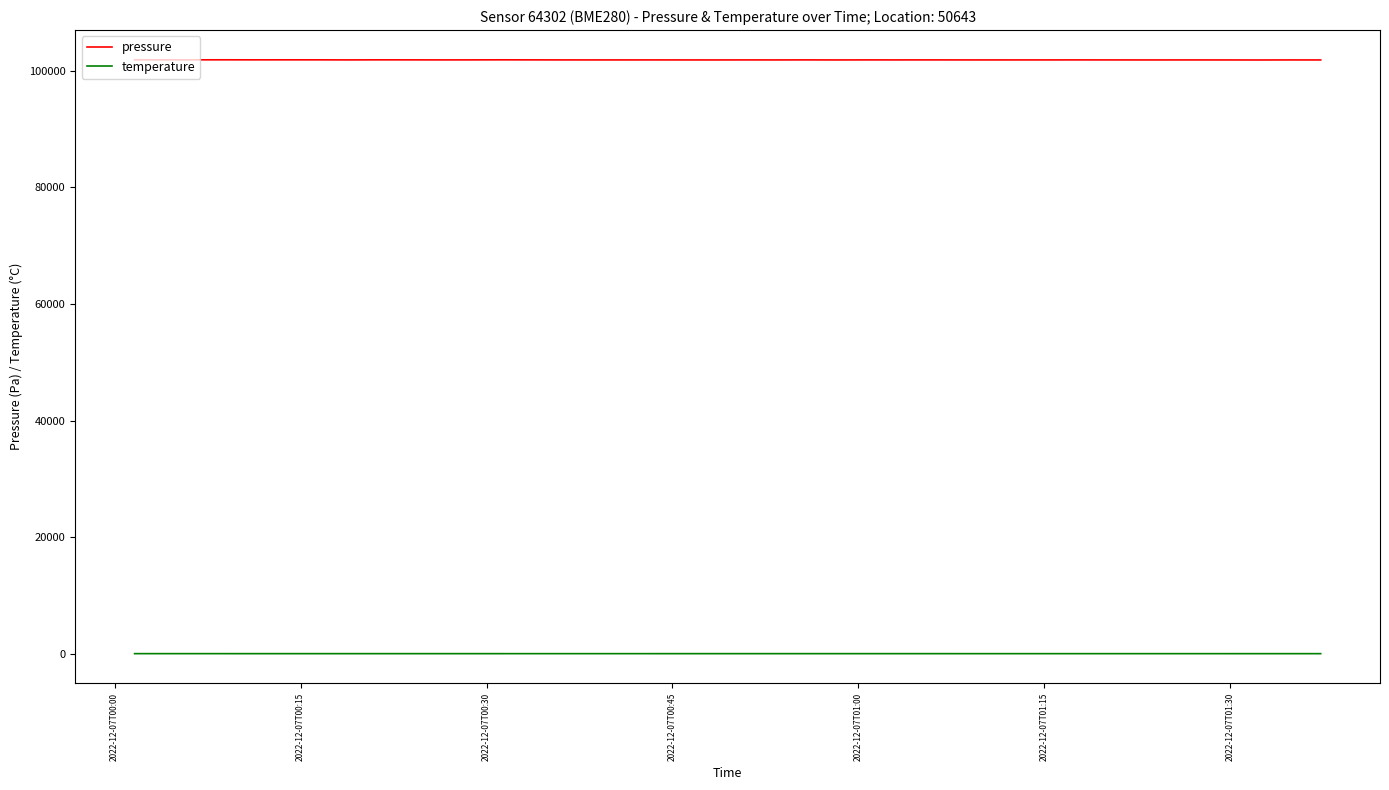

Which series has the widest spread of values?

pressure